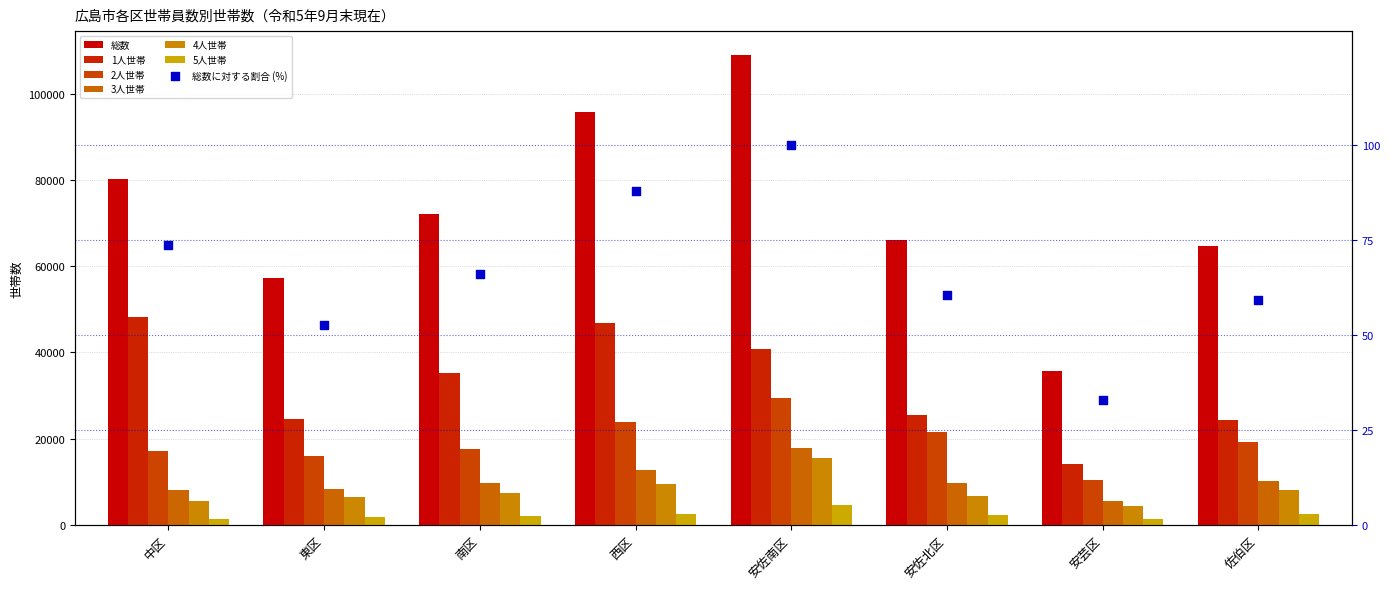

What is the total value across all series at 安佐北区?

131427